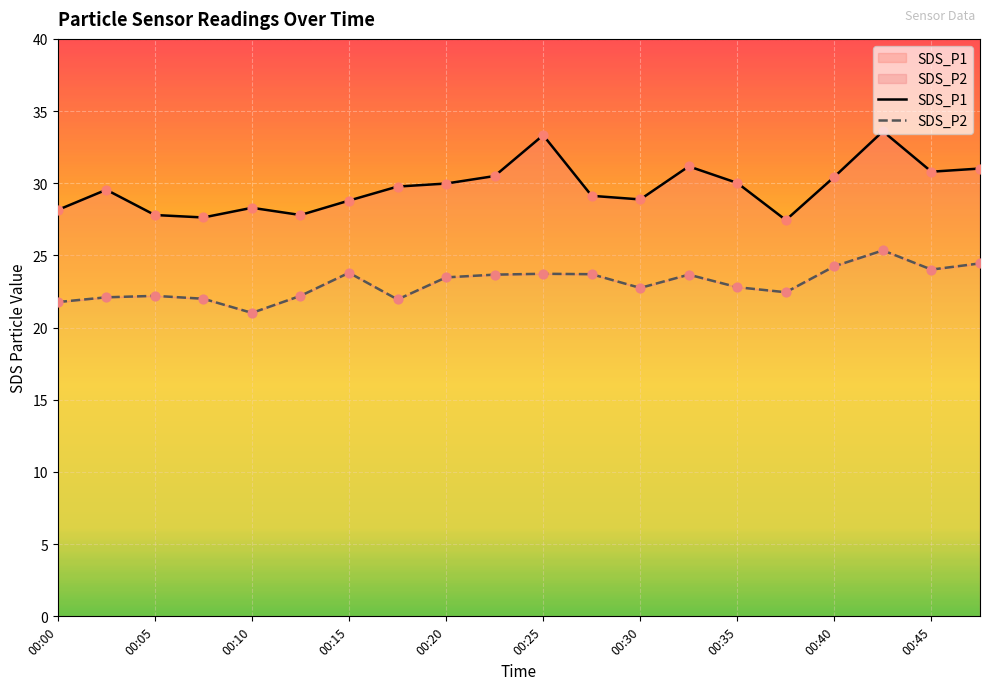

Which series has the largest Y range (max minus min)?

SDS_P1